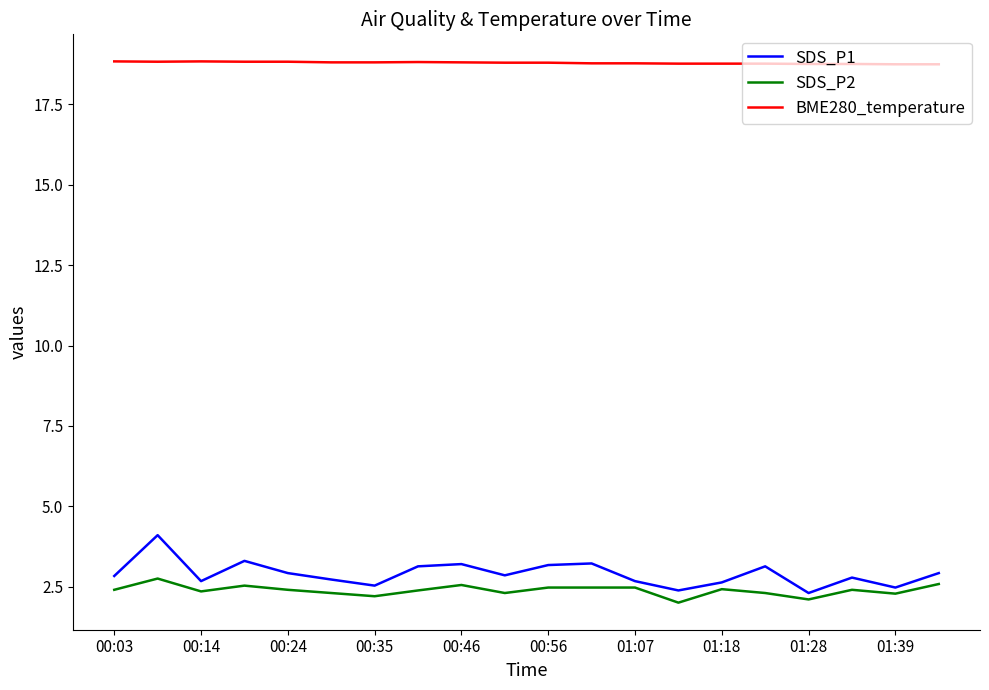

In SDS_P1, how many points are higher than both neighbors (excluding endpoints)?

6